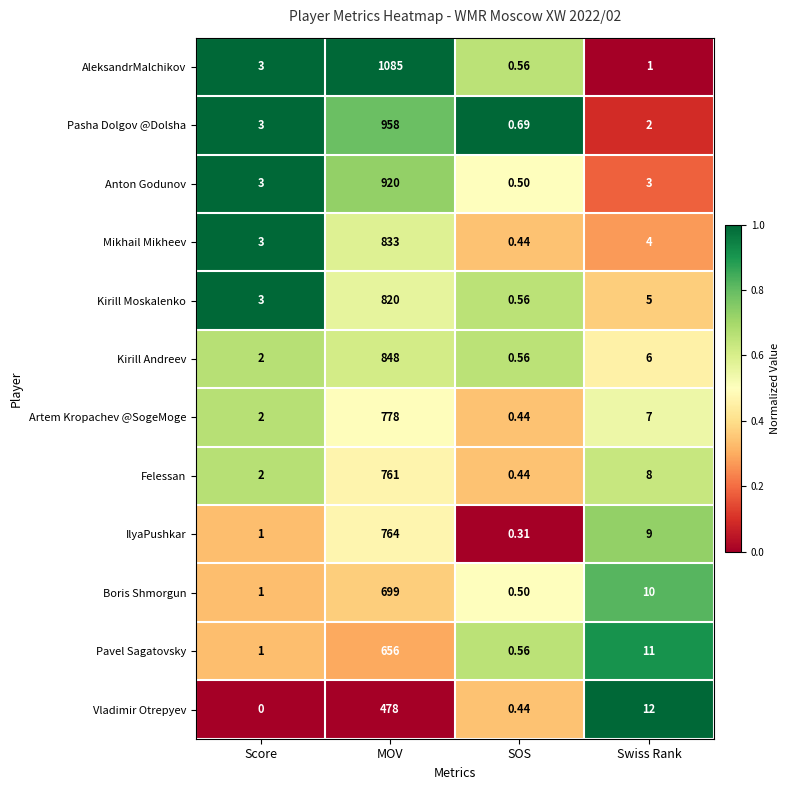

Which series changed the most between MOV and Swiss Rank?

AleksandrMalchikov